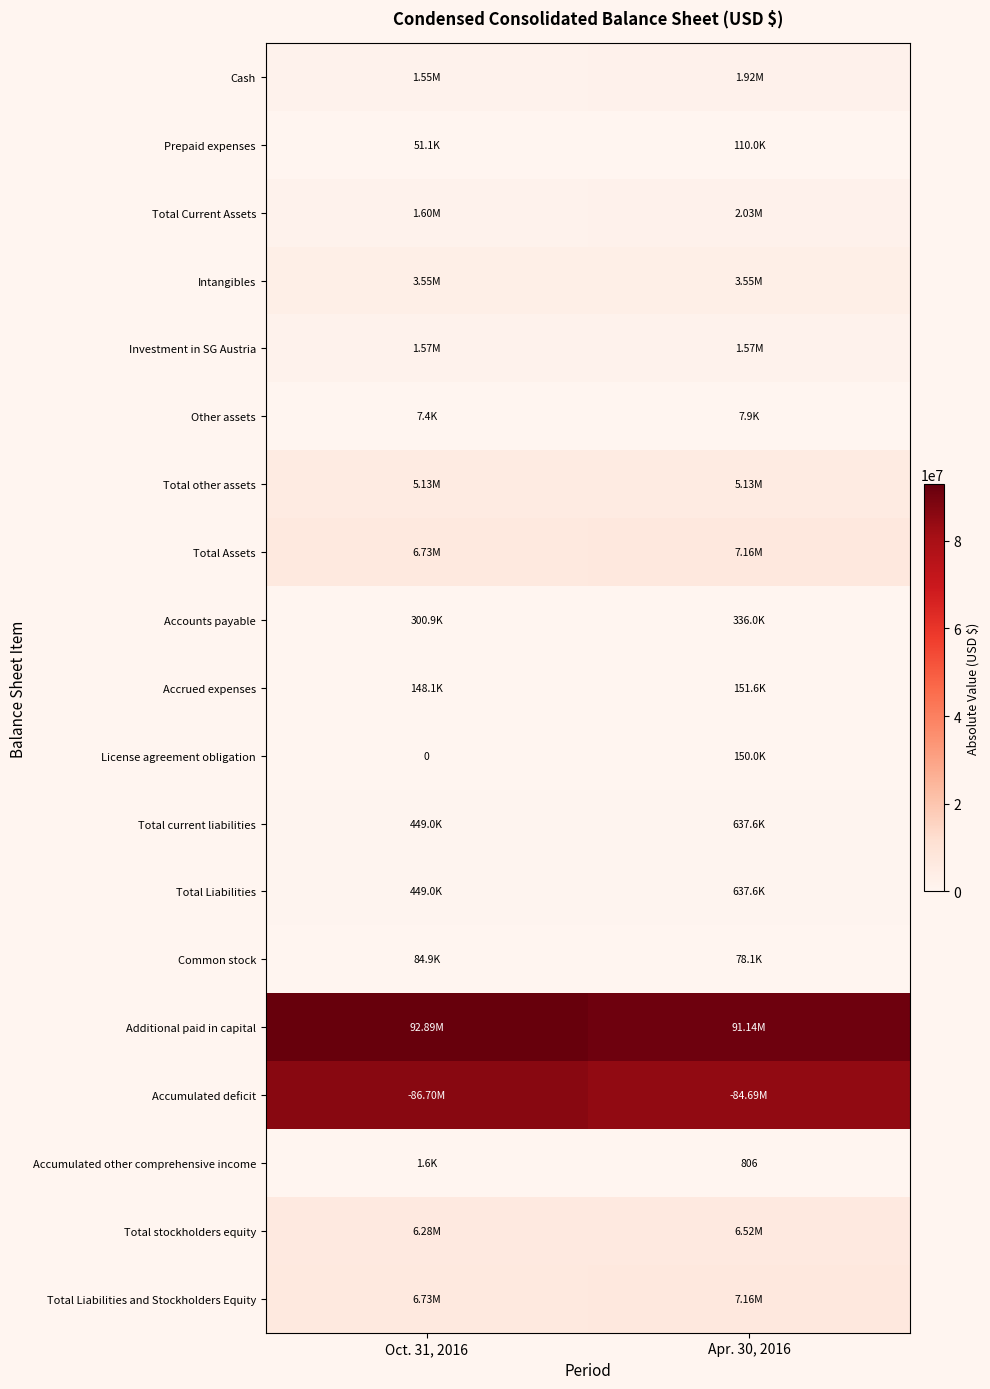

Between Oct. 31, 2016 and Apr. 30, 2016, which series saw the biggest shift?

Accumulated deficit